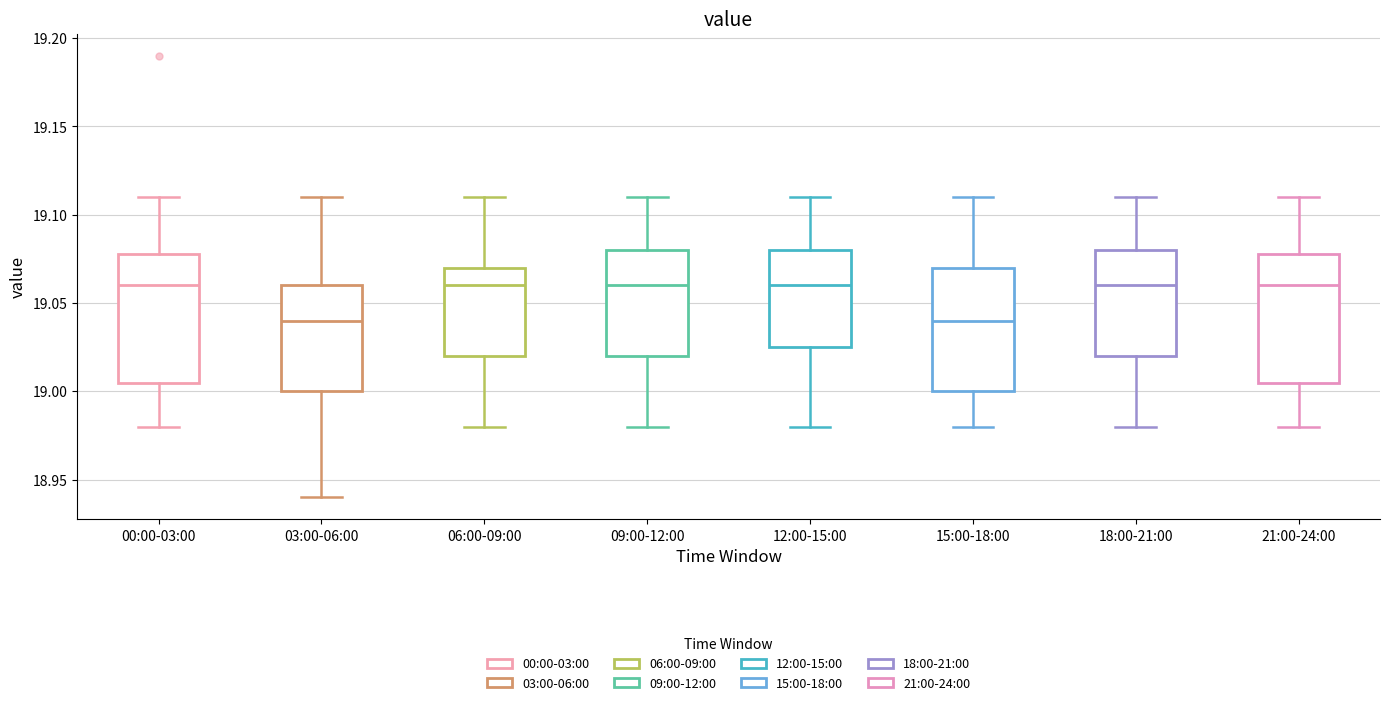

Where does the median line of the box for 09:00-12:00 sit on the y-axis? The values are not printed on the chart, so give them approximately, as read against the axis.

19.060